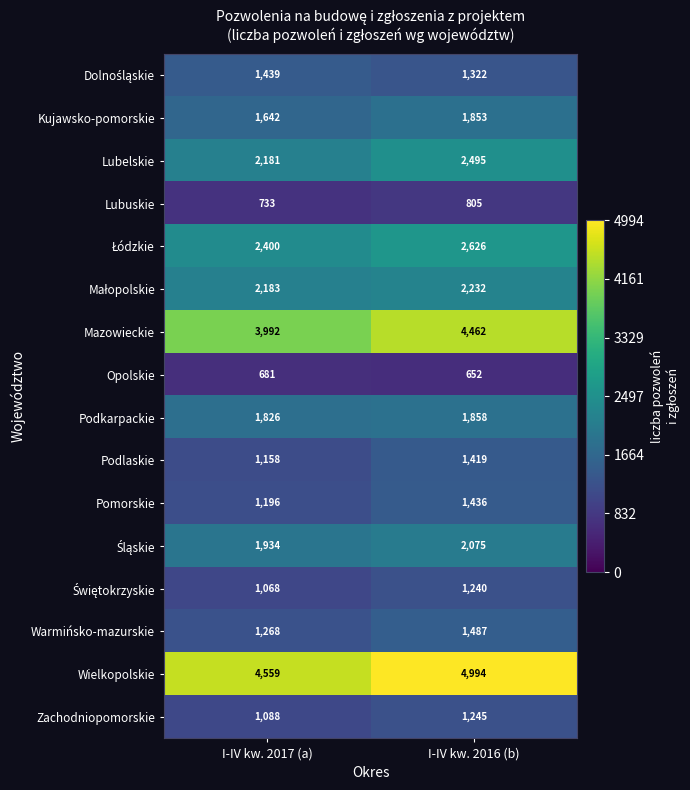

The value of Lubuskie at I-IV kw. 2017 (a) is 733. True or false?

True